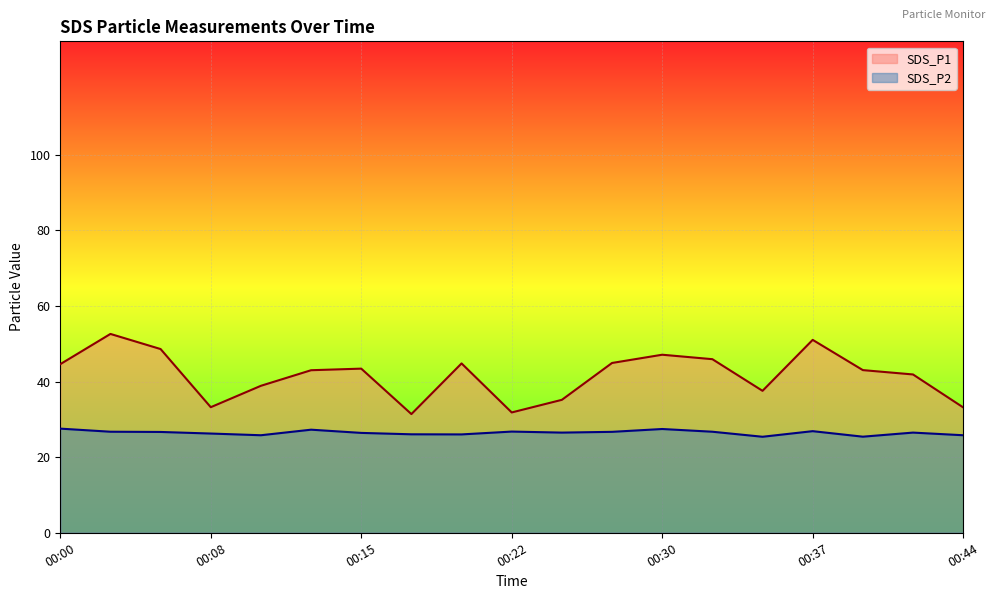

Which series has the widest spread of values?

SDS_P1